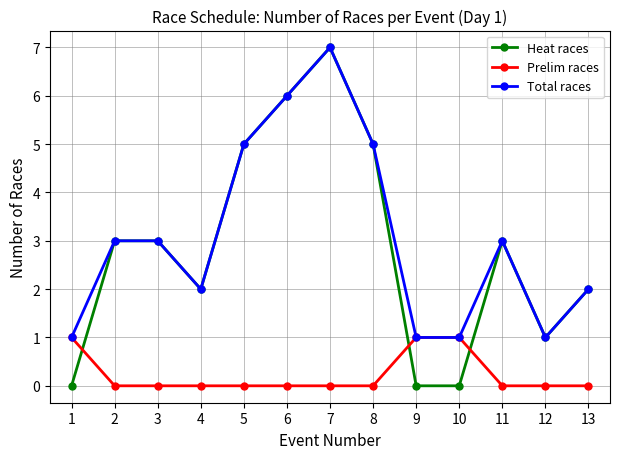

What is the average value of the Heat races series?

3